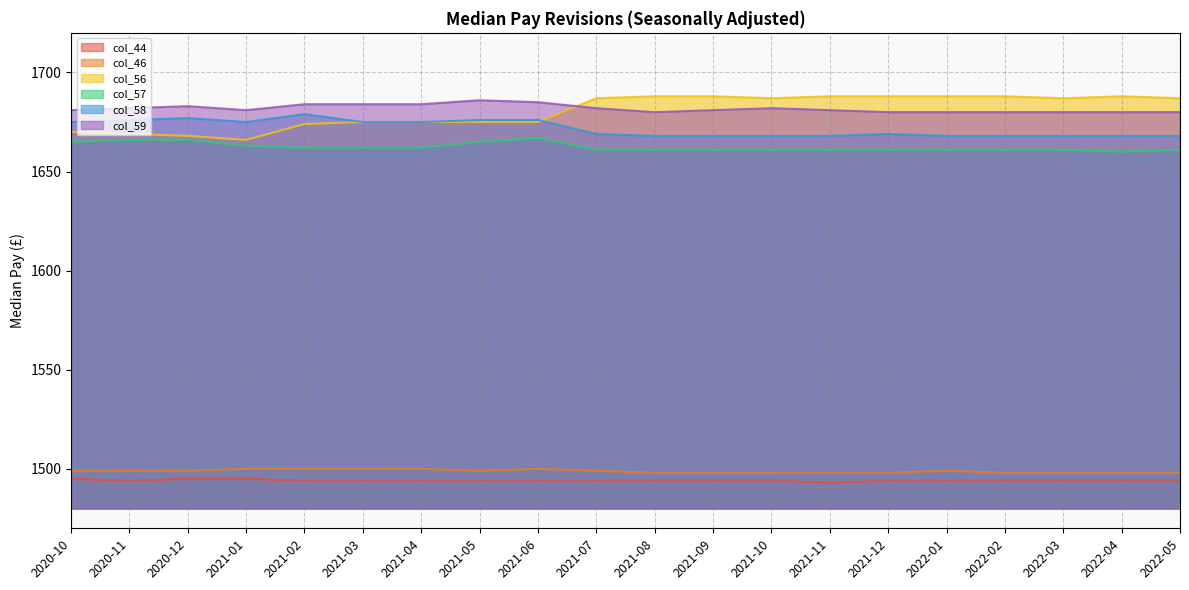

Which has a higher value, 2022-04 or 2021-01?

2021-01